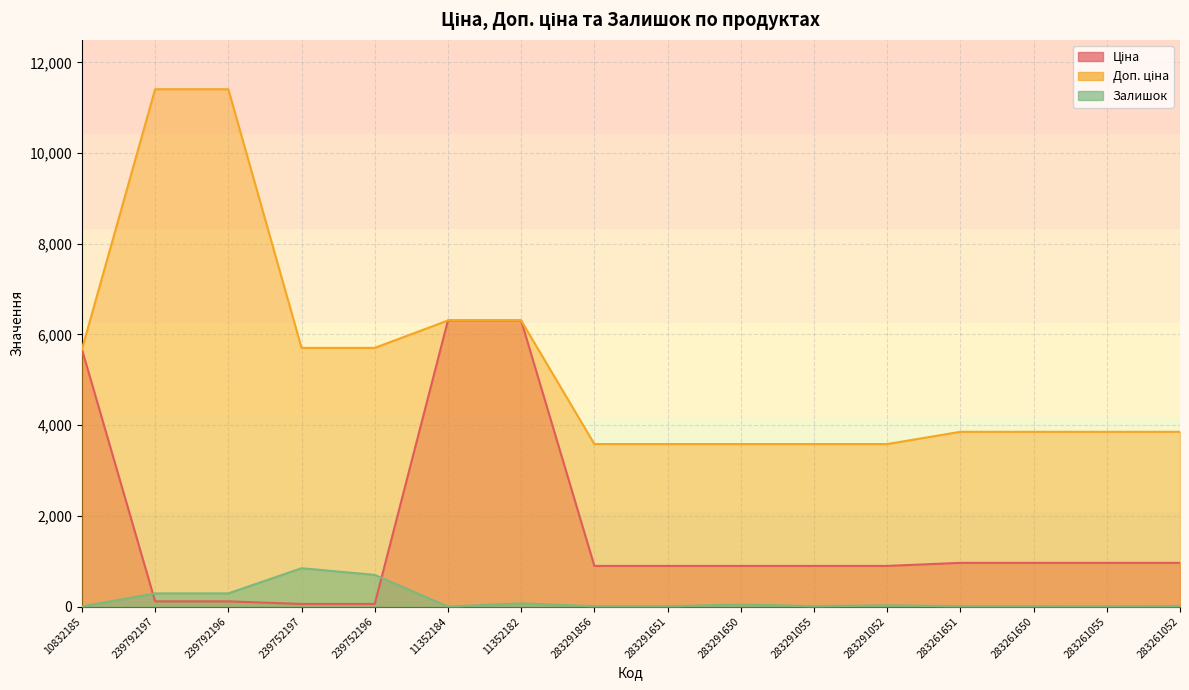

Count the number of data series in this chart.

3